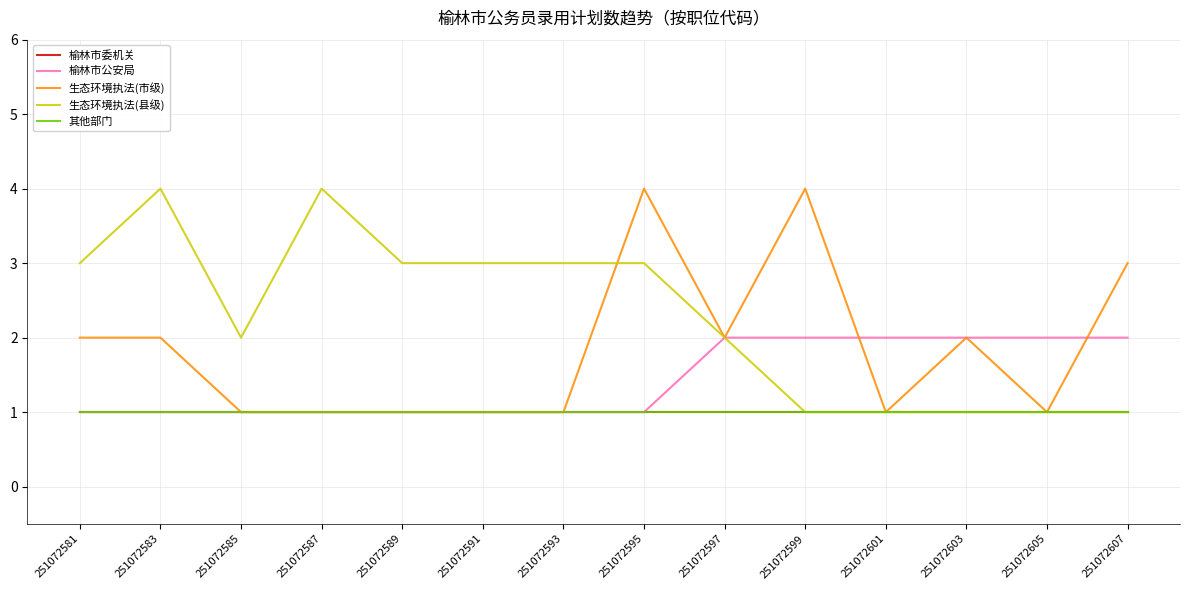

Does the chart have visible grid lines?

Yes